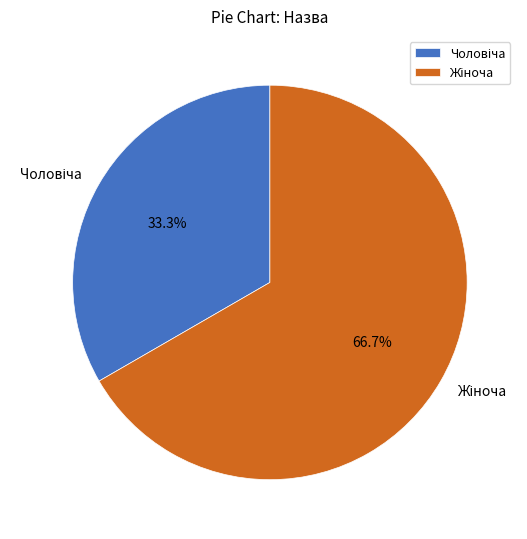

Is there any slice that represents more than half of the pie?

Yes